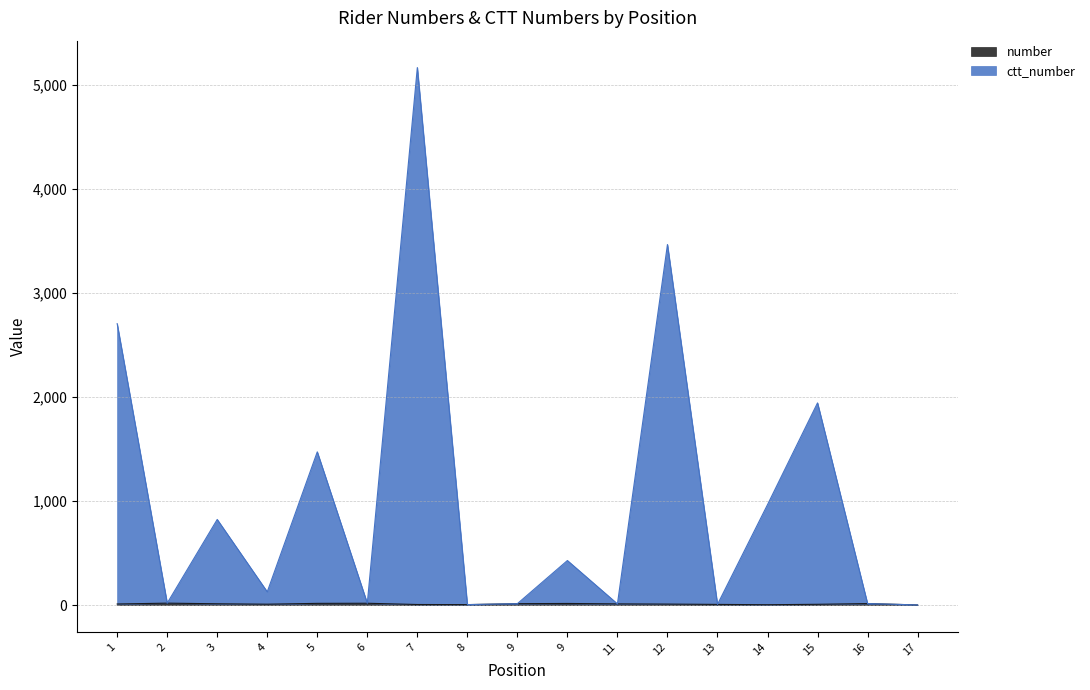

What is the greatest value displayed?

5169